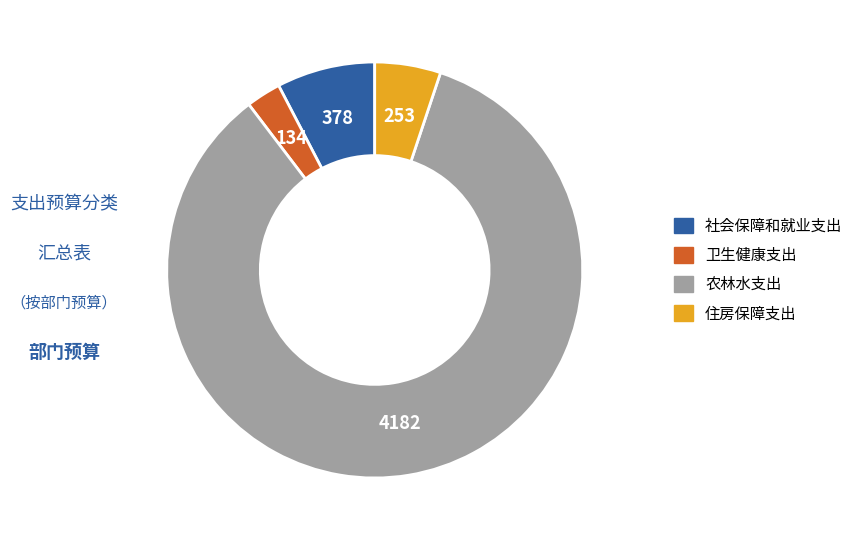

The 农林水支出 slice represents 75% of the pie. True or false?

False